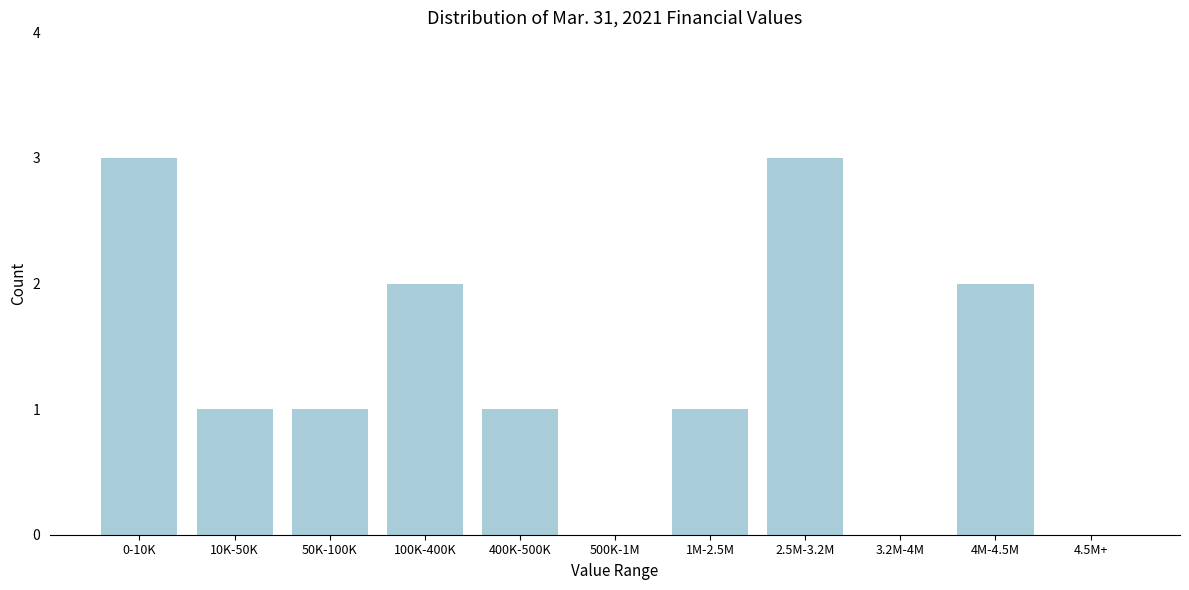

Reading left to right, transcribe all the data shown in this chart.

0-10K=3	10K-50K=1	50K-100K=1	100K-400K=2	400K-500K=1	500K-1M=0	1M-2.5M=1	2.5M-3.2M=3	3.2M-4M=0	4M-4.5M=2	4.5M+=0